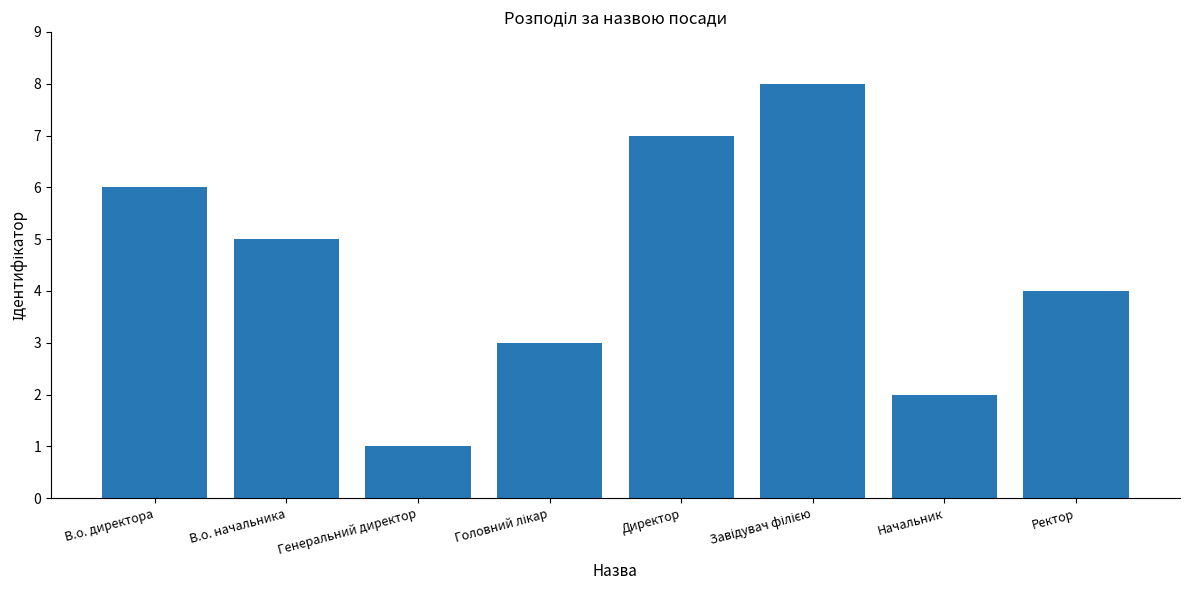

The chart shows a value of 2 at Начальник. True or false?

True